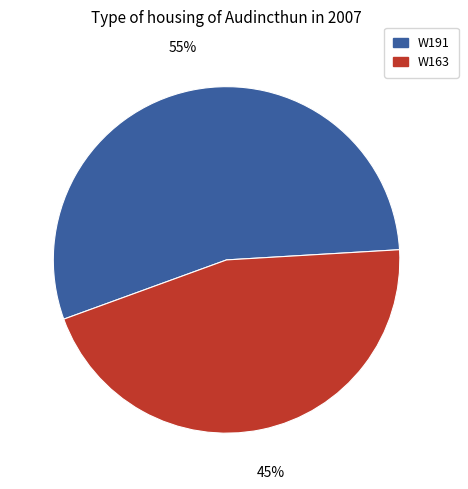

Do W163 and W191 together represent more than half of the pie?

Yes